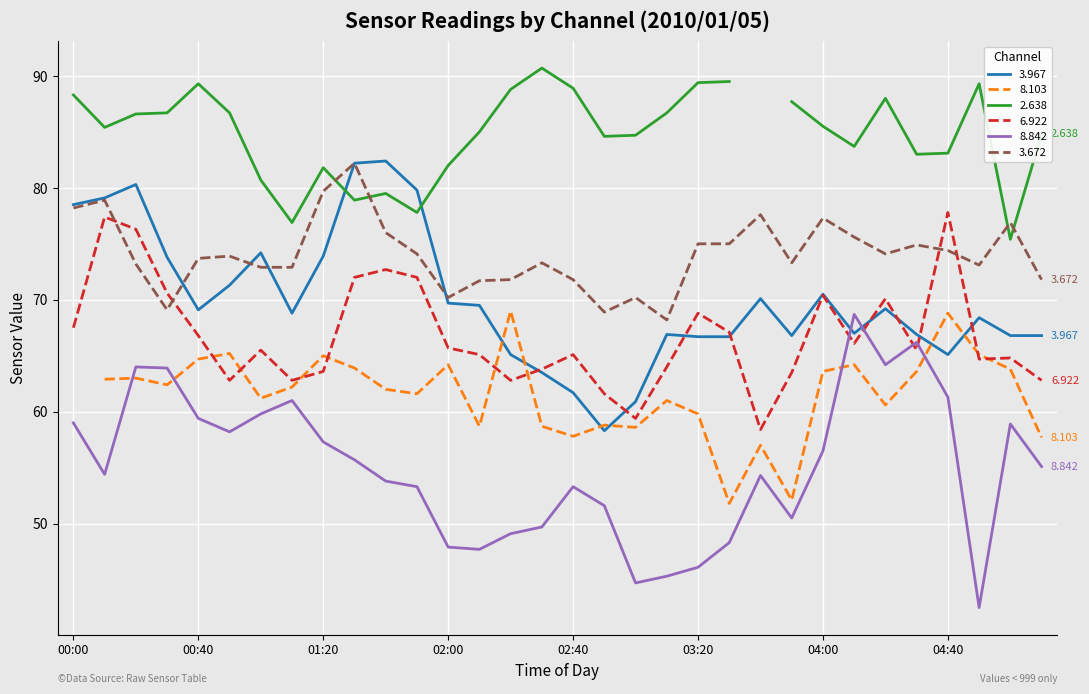

True or false: 6.922 and 3.967 cross at least once.

True